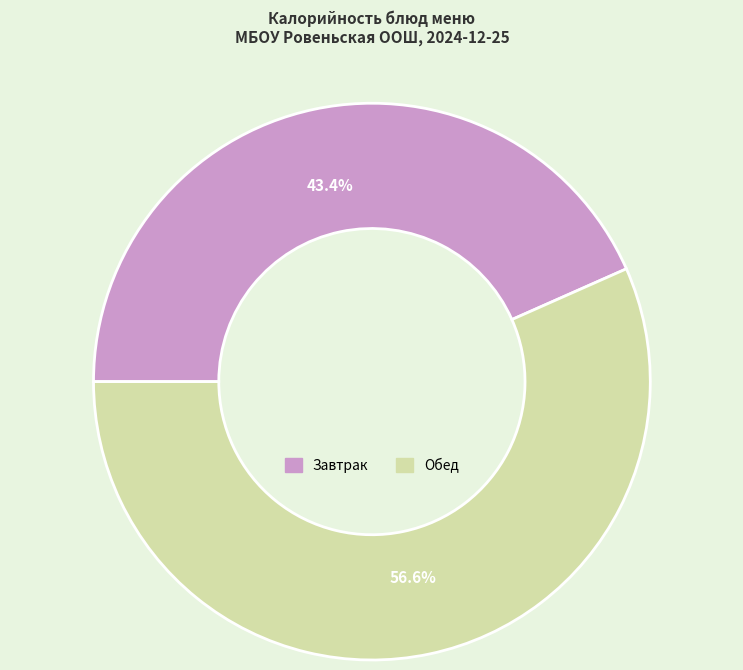

Is there a majority slice in this chart?

Yes